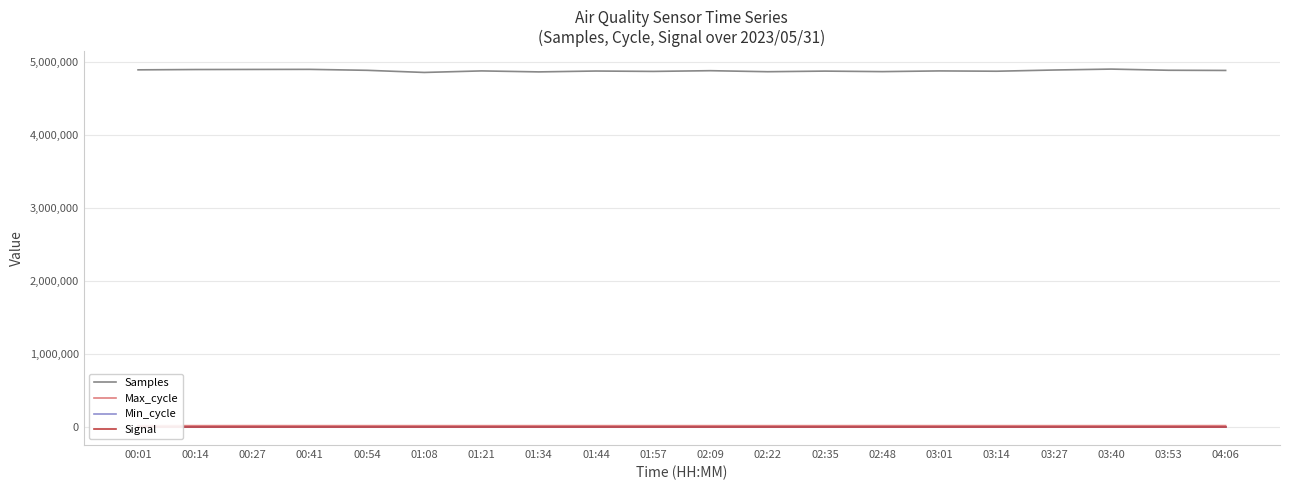

Rank the series at 03:53 from highest to lowest value.

Samples, Max_cycle, Min_cycle, Signal